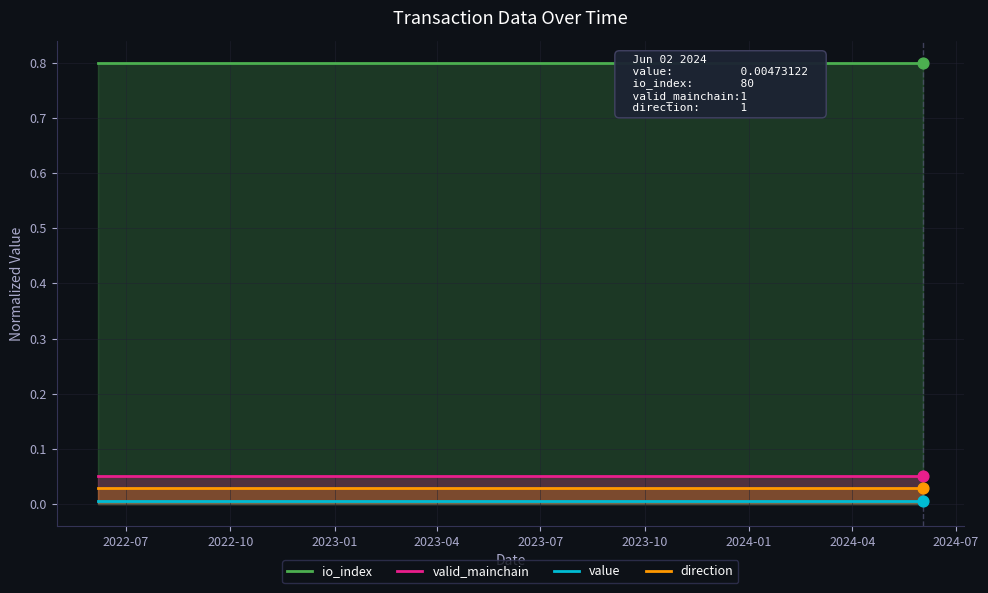

Which series has the largest total across all categories?

io_index